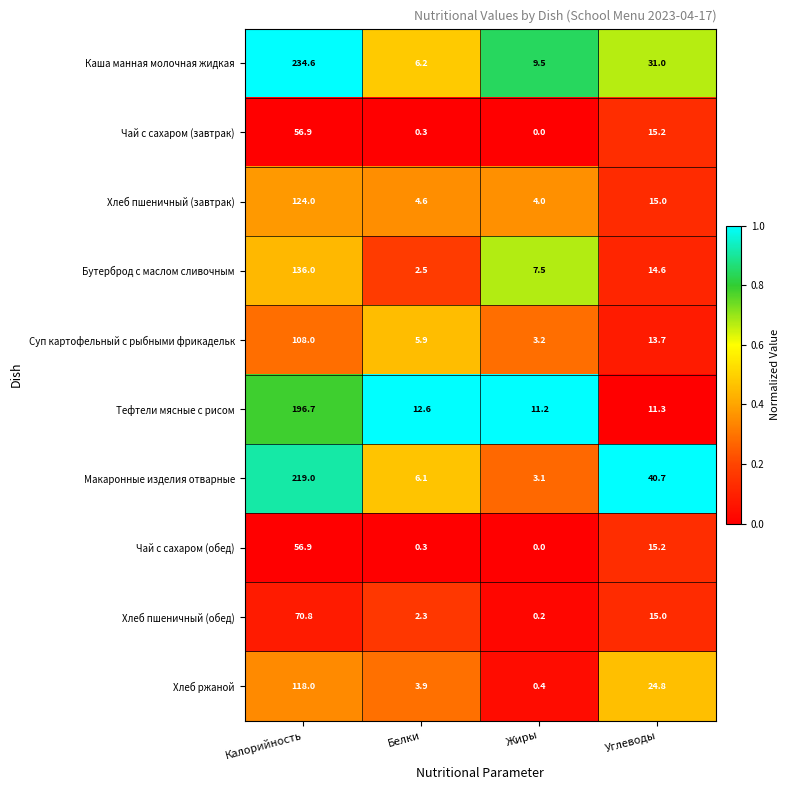

Which series has the widest spread of values?

Каша манная молочная жидкая